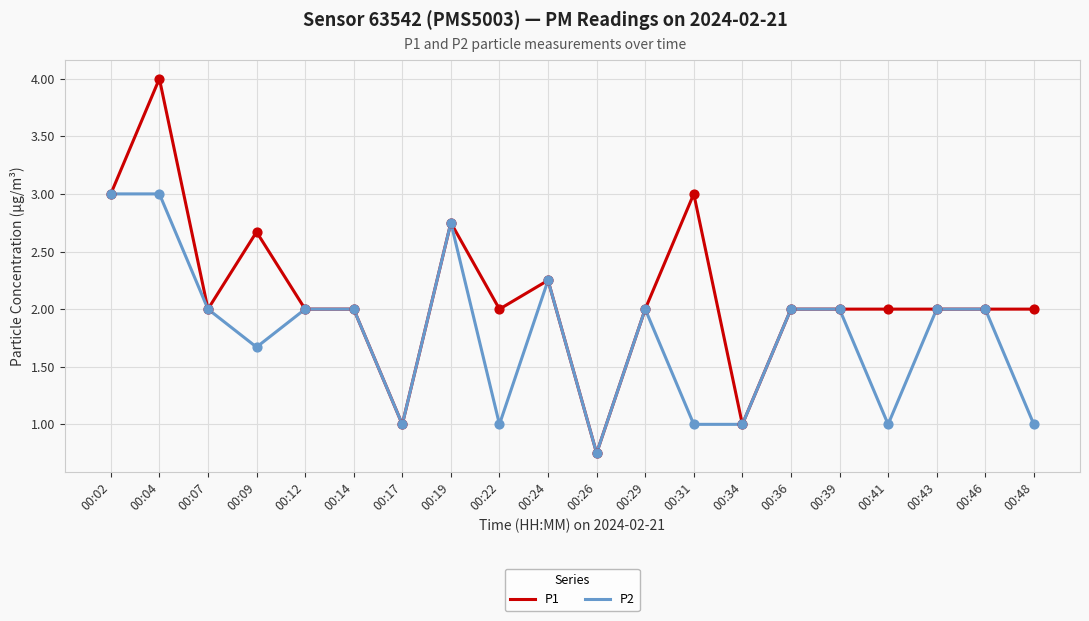

What is the total value across all series at 00:09?

4.3